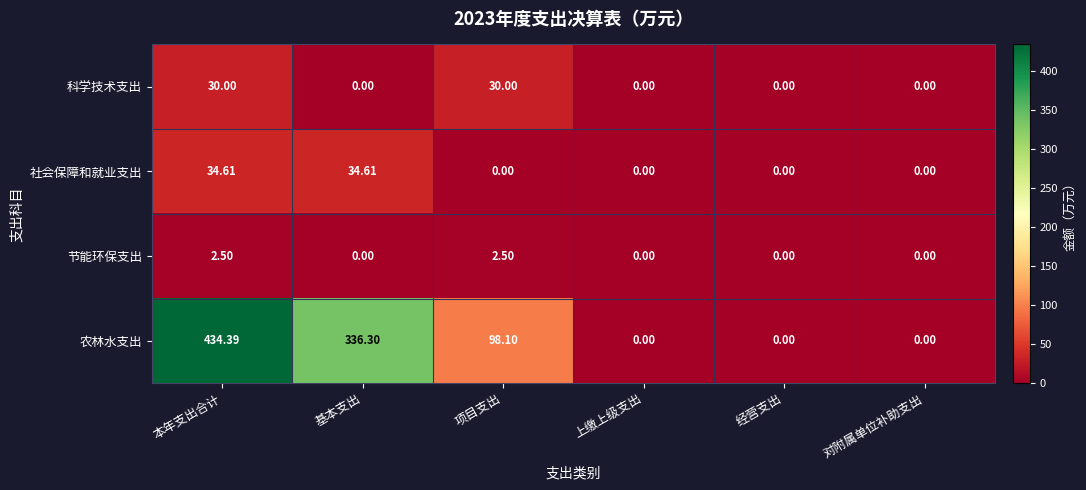

Which series has the largest total across all categories?

农林水支出